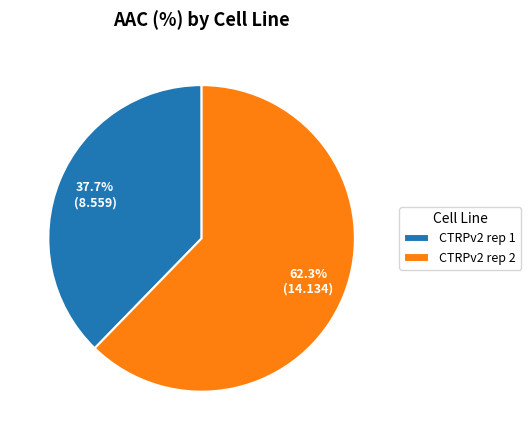

The CTRPv2 rep 1 slice represents 38% of the pie. True or false?

True